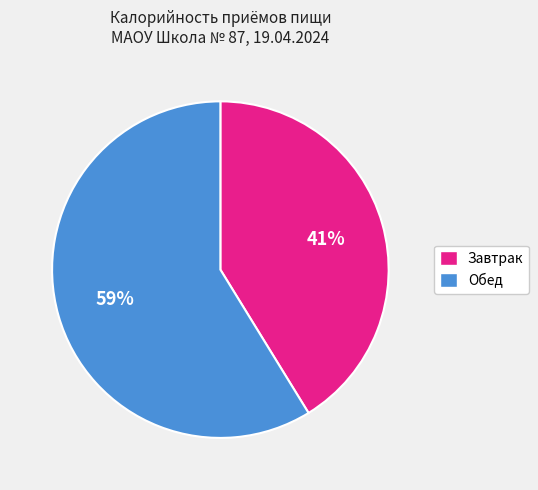

Does Обед account for over 50% of the chart?

Yes